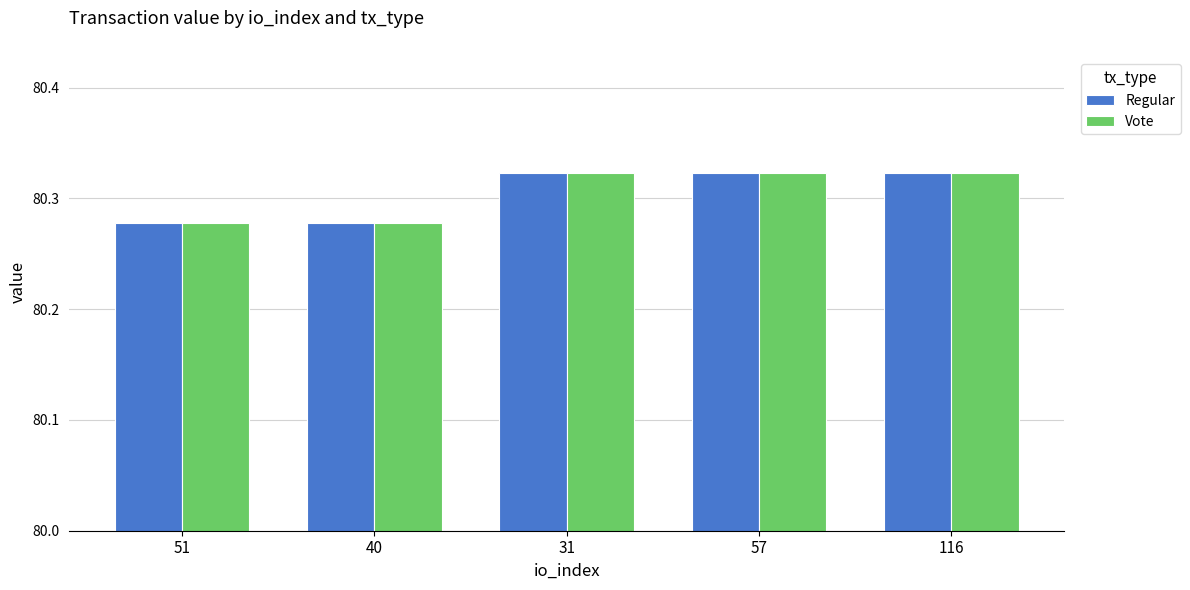

How many bars are there in each group?

2